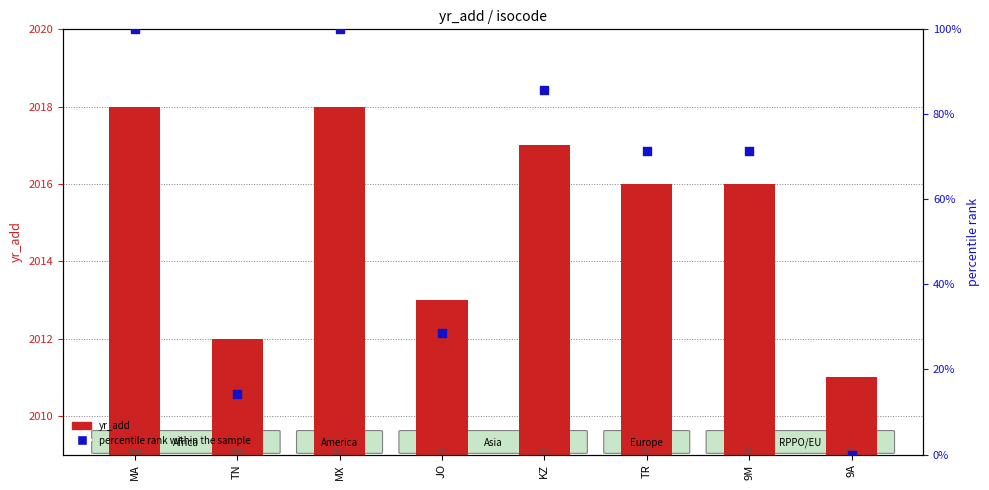

What are all the series names shown in the legend?

yr_add, percentile rank within the sample